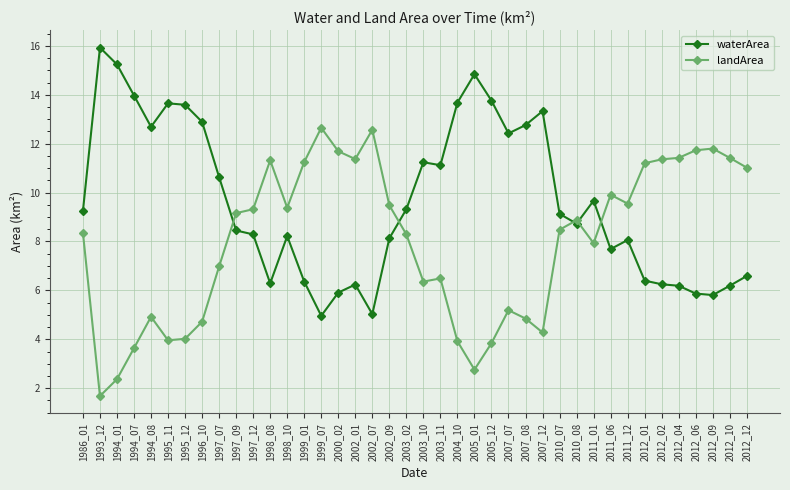

At how many categories does at least one series exceed 6?

40